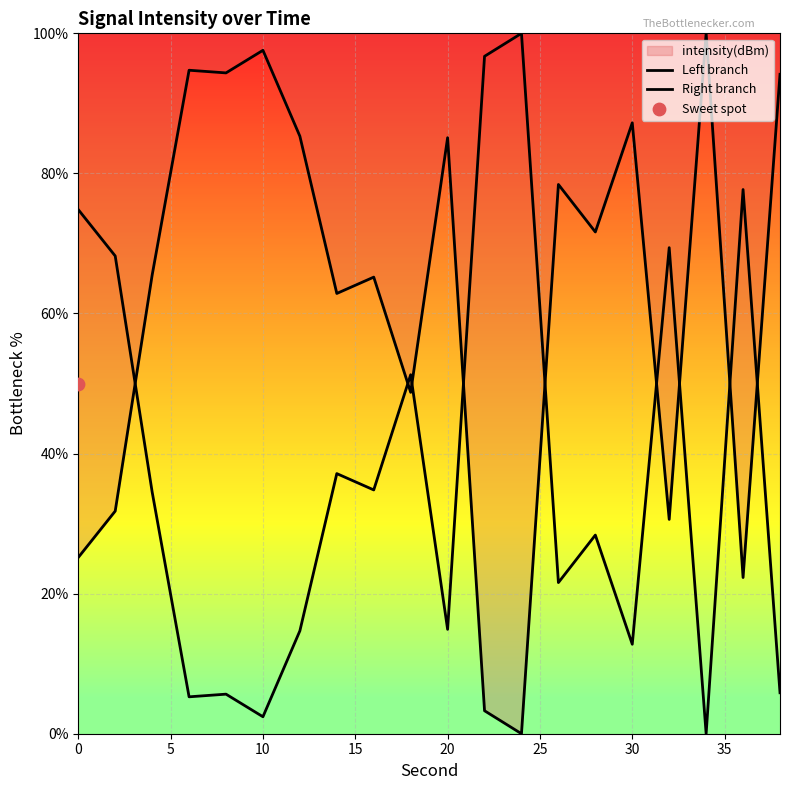

At how many categories does at least one series exceed 86?

8